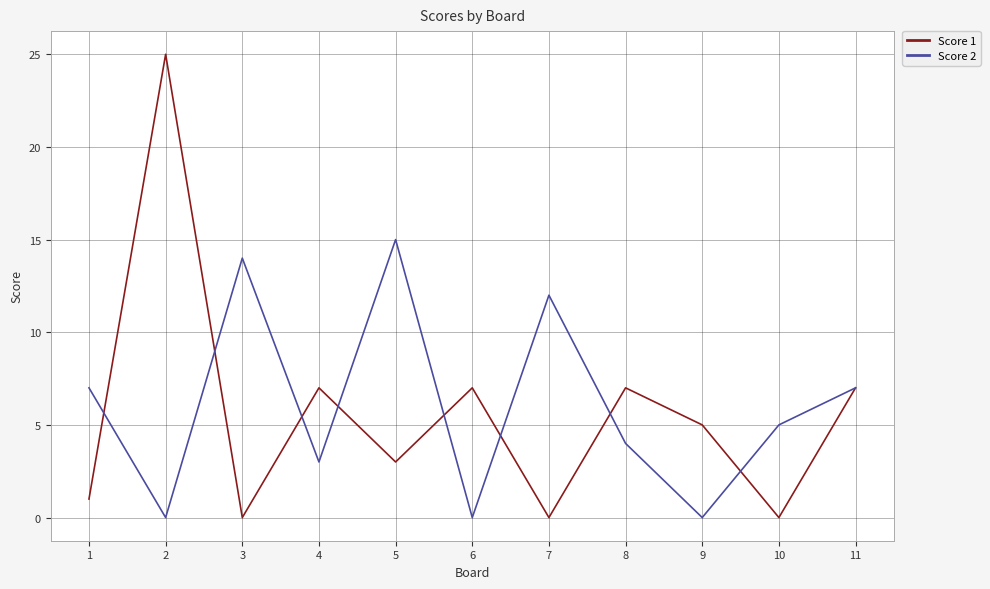

Reading left to right, list all the values displayed in this chart.

Score 1: 1=1	2=25	3=0	4=7	5=3	6=7	7=0	8=7	9=5	10=0	11=7
Score 2: 1=7	2=0	3=14	4=3	5=15	6=0	7=12	8=4	9=0	10=5	11=7